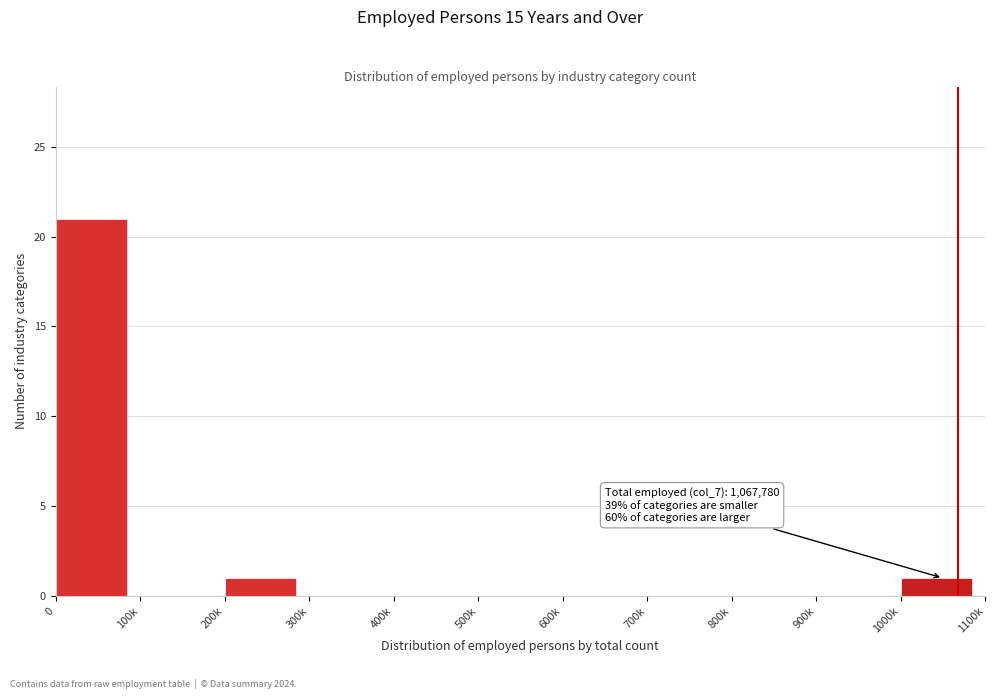

Reading left to right, extract all data points from this chart.

0=21	100k=0	200k=1	300k=0	400k=0	500k=0	600k=0	700k=0	800k=0	900k=0	1000k=1